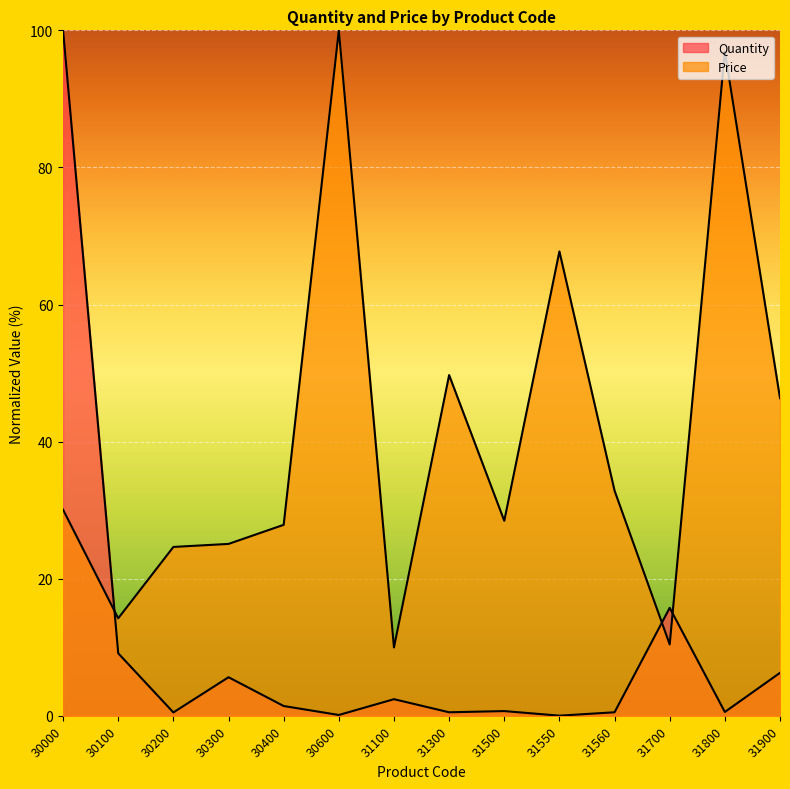

Rank the categories by Quantity value from lowest to highest.

31550, 30600, 30200, 31300, 31560, 31800, 31500, 30400, 31100, 30300, 31900, 30100, 31700, 30000